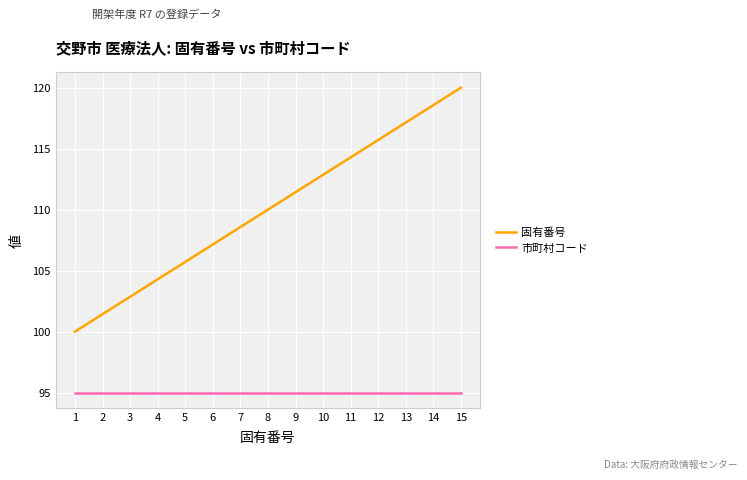

Reading left to right, what are all the values shown in this chart?

固有番号: 1=100.0	2=101.4	3=102.9	4=104.3	5=105.7	6=107.1	7=108.6	8=110.0	9=111.4	10=112.9	11=114.3	12=115.7	13=117.1	14=118.6	15=120.0
市町村コード: 1=95.0	2=95.0	3=95.0	4=95.0	5=95.0	6=95.0	7=95.0	8=95.0	9=95.0	10=95.0	11=95.0	12=95.0	13=95.0	14=95.0	15=95.0